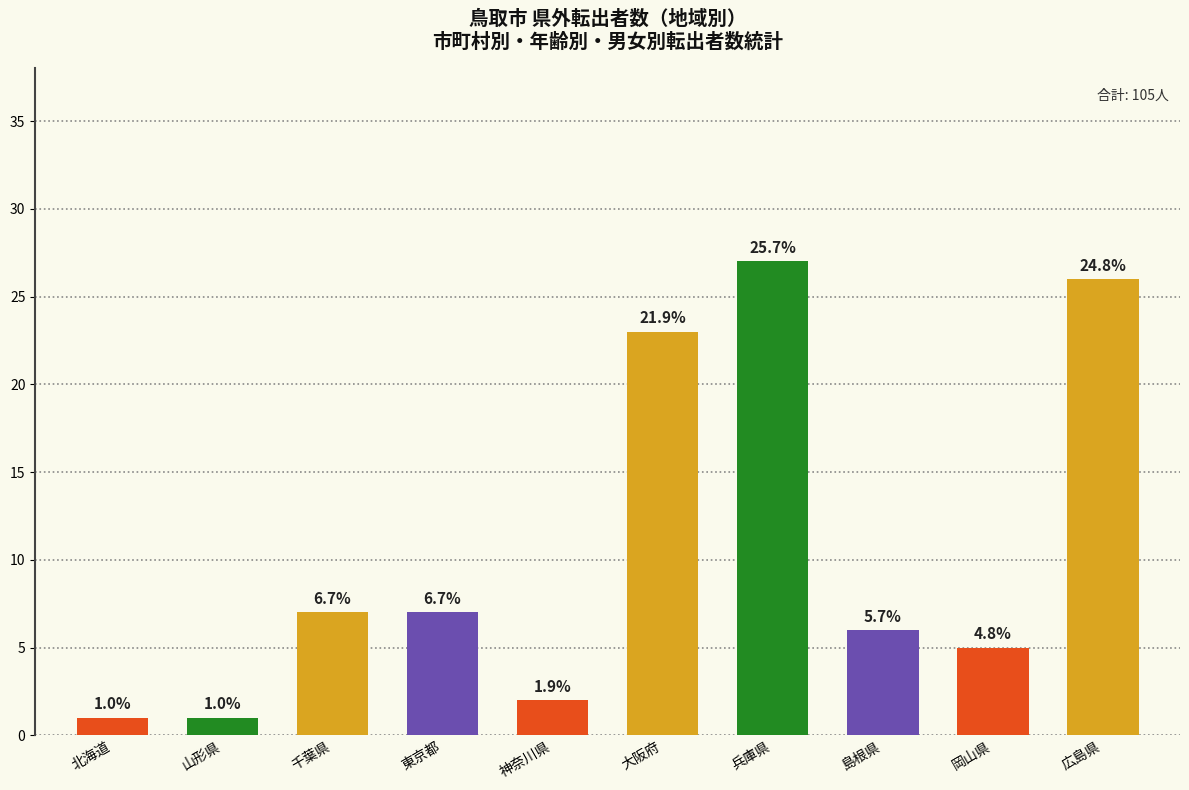

The chart shows a value of 7 at 千葉県. True or false?

True